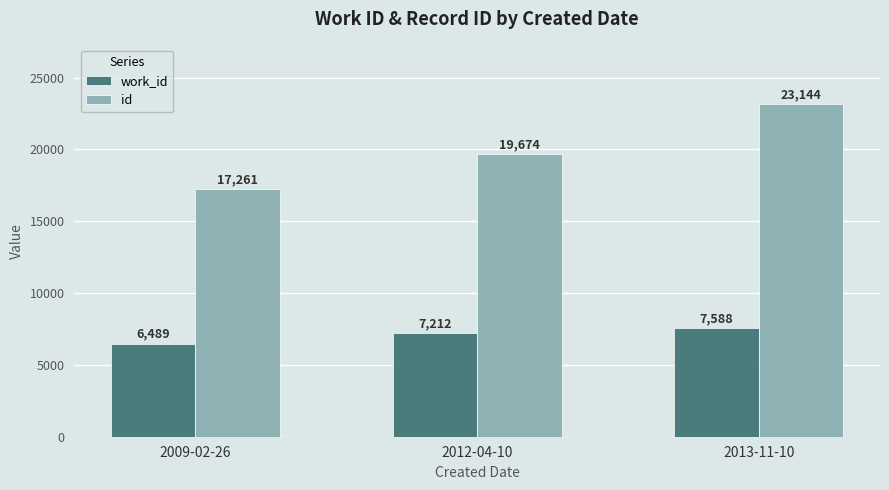

Where is id nearest to the value 20202?

2012-04-10